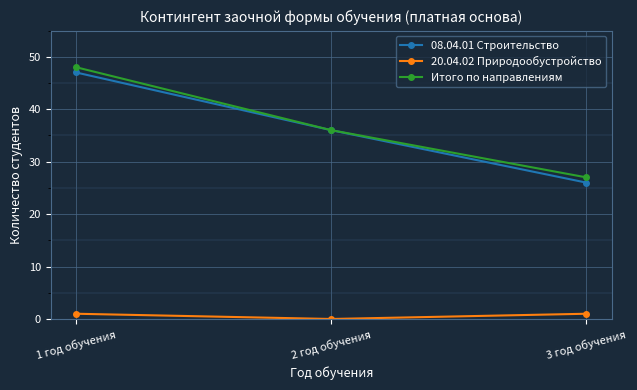

Rank the series by their maximum value, from highest to lowest.

Итого по направлениям, 08.04.01 Строительство, 20.04.02 Природообустройство